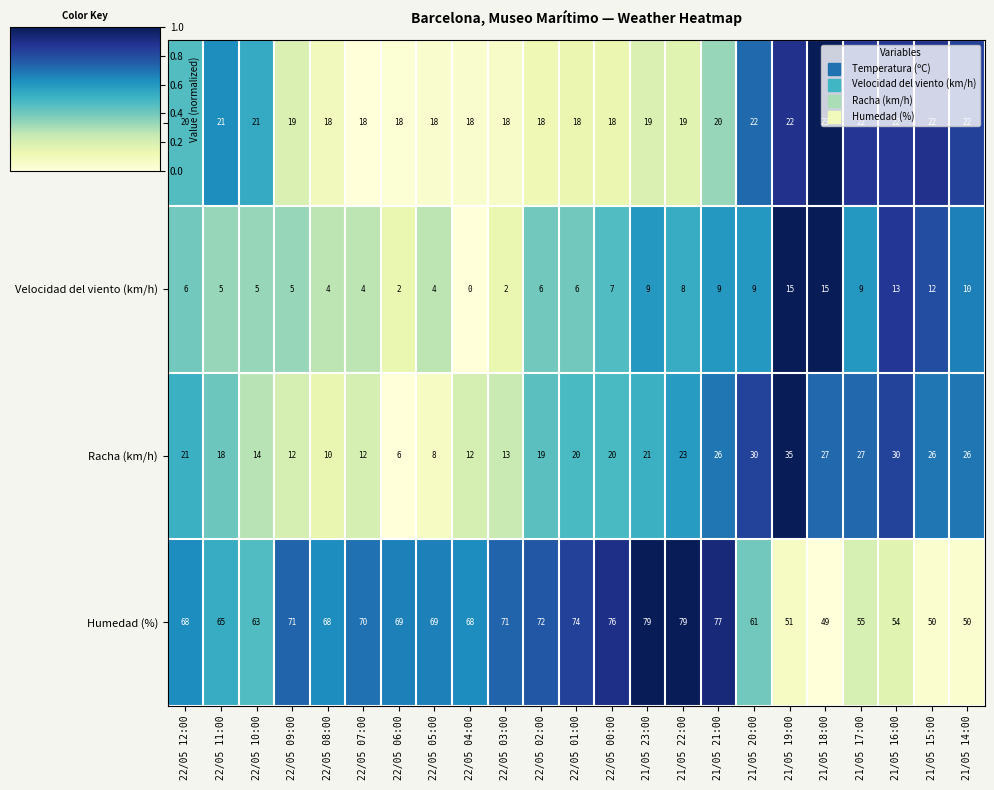

What is the sum of all Racha (km/h) values?

456